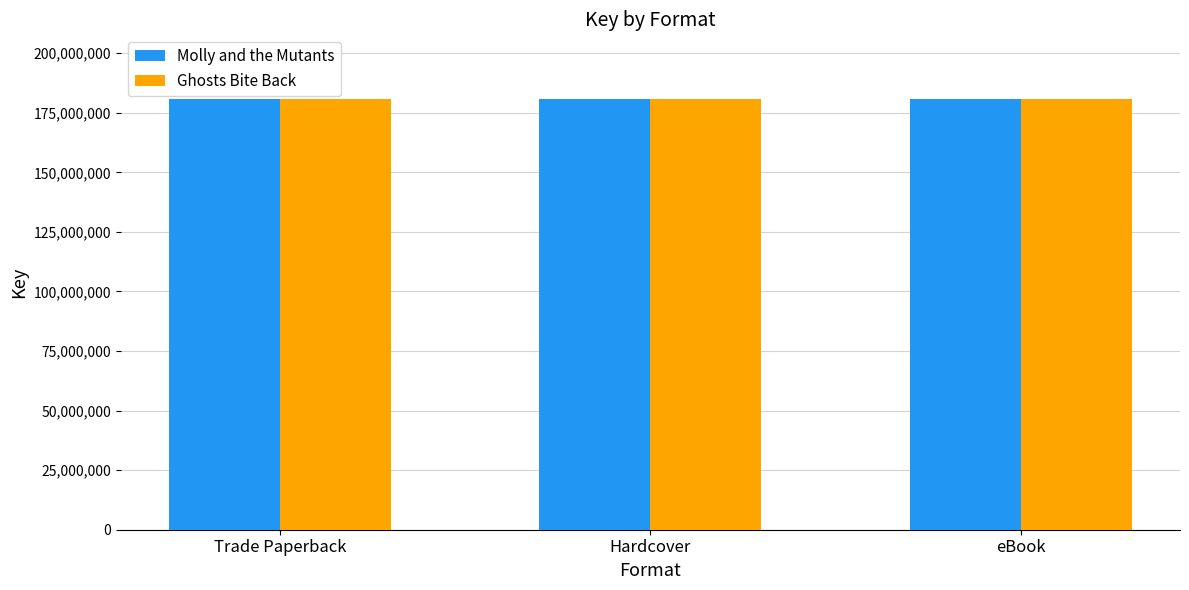

What value does the Ghosts Bite Back series have at Trade Paperback?

180789012